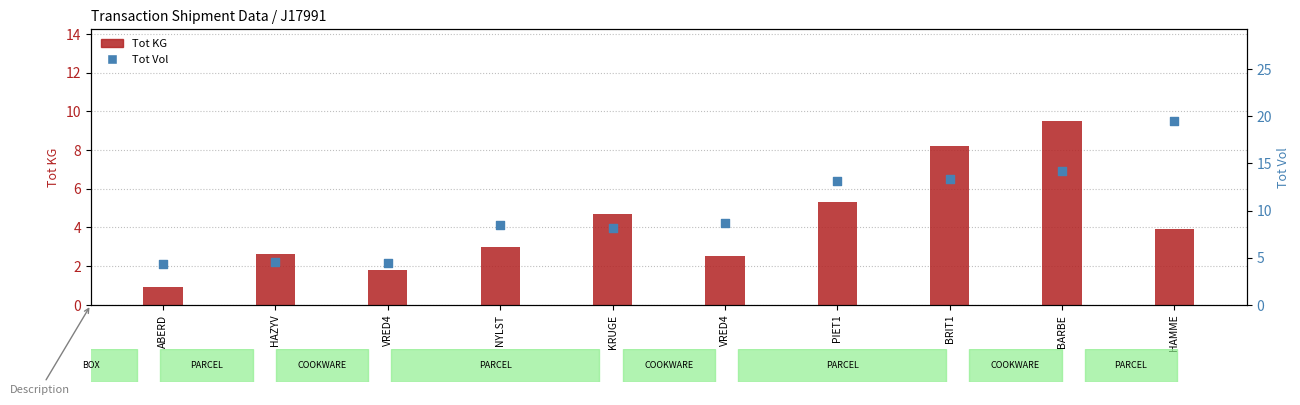

Which series has the largest total across all categories?

Tot Vol